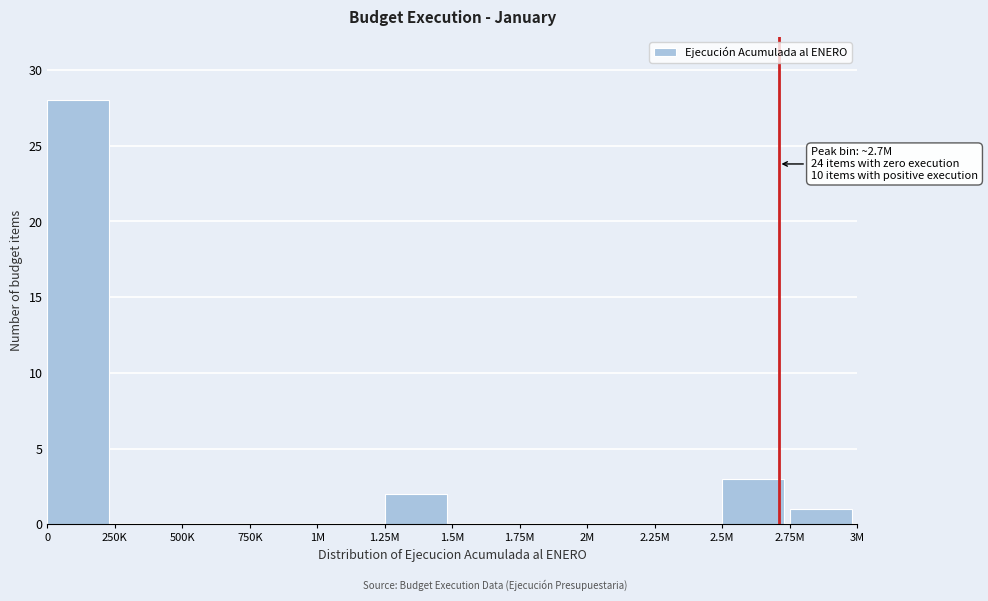

Reading left to right, what are all the values shown in this chart?

0=28	250K=0	500K=0	750K=0	1M=0	1.25M=2	1.5M=0	1.75M=0	2M=0	2.25M=0	2.5M=3	2.75M=1